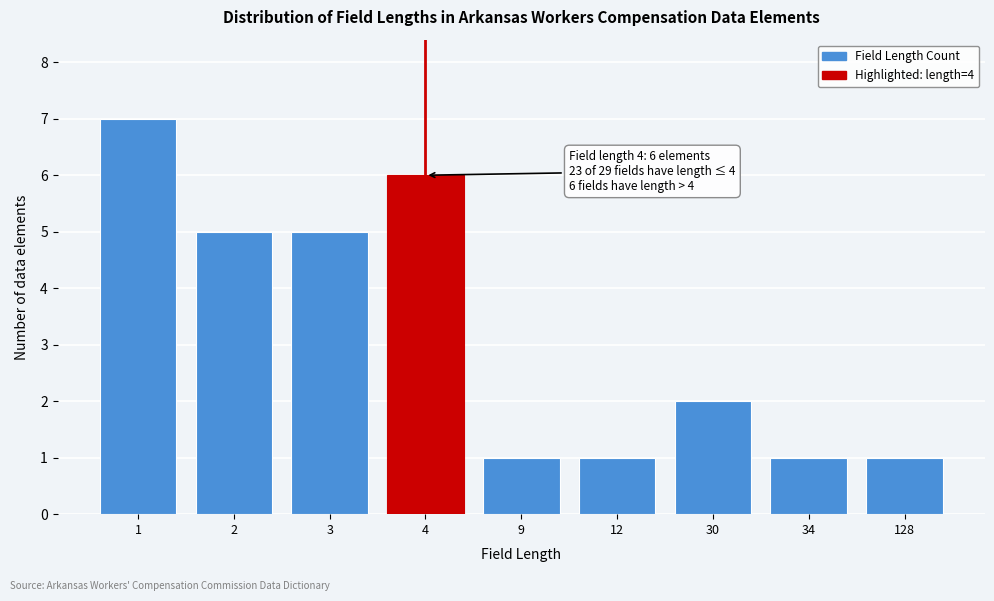

Reading left to right, what are all the values shown in this chart?

1=7	2=5	3=5	4=6	9=1	12=1	30=2	34=1	128=1